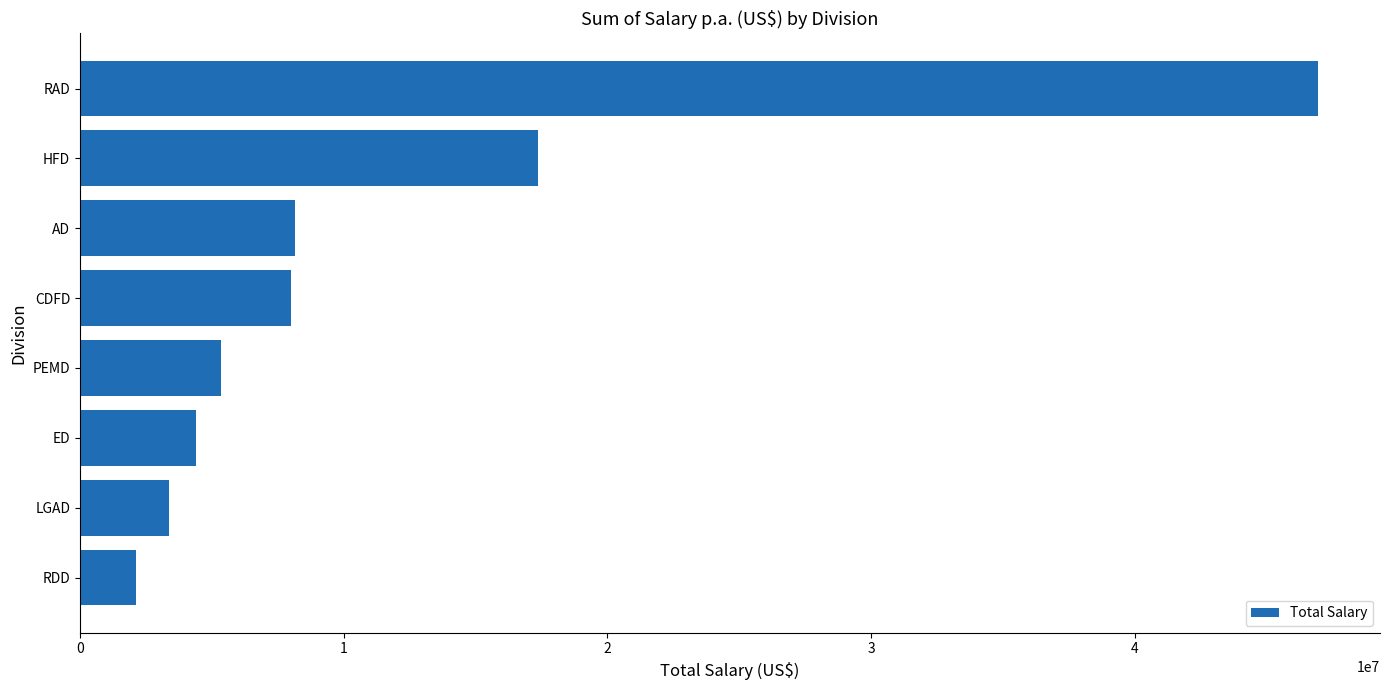

True or false: the data shows 5334524 at PEMD.

True